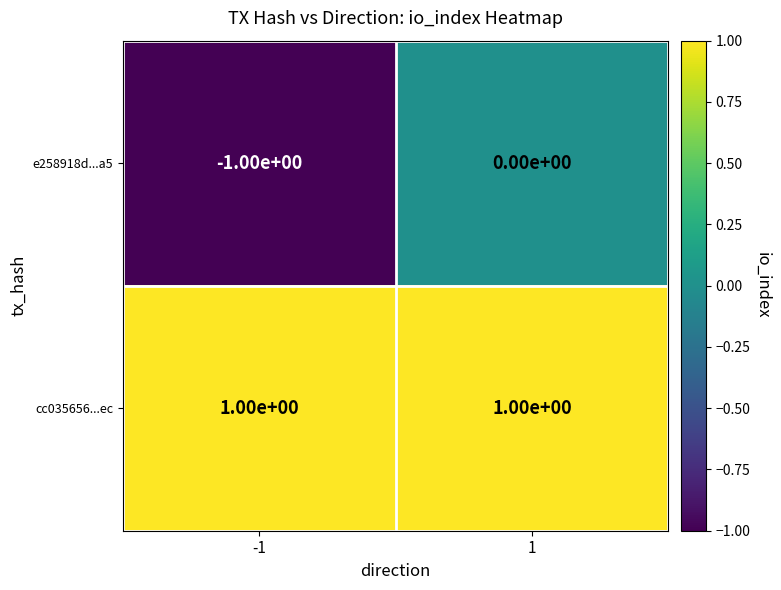

Which series has the largest total across all categories?

cc035656...ec